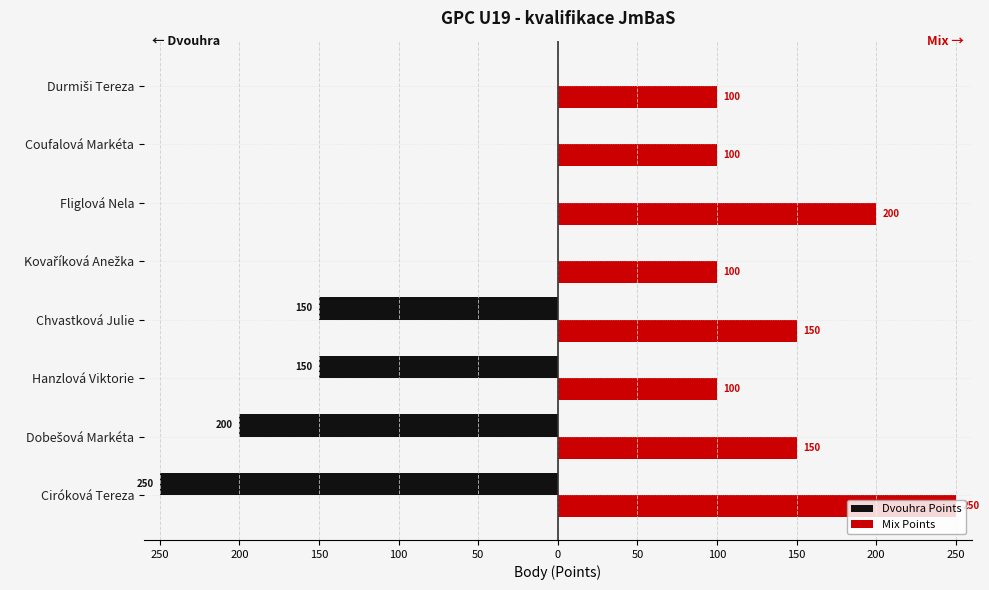

What is the greatest value displayed?

250